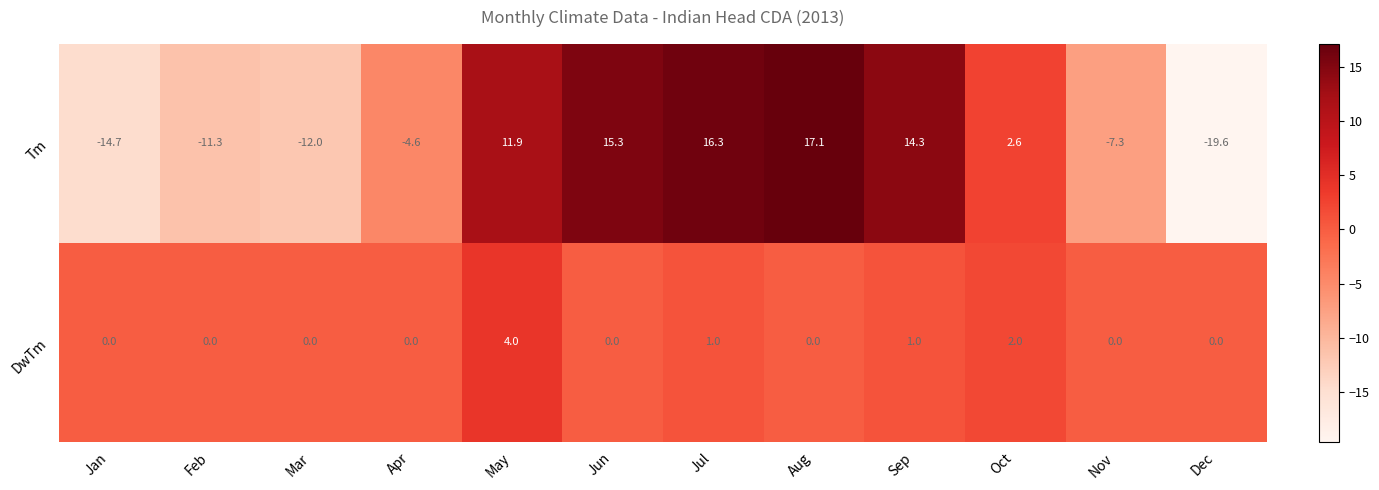

True or false: DwTm has a value of 0.0 at Jan.

True